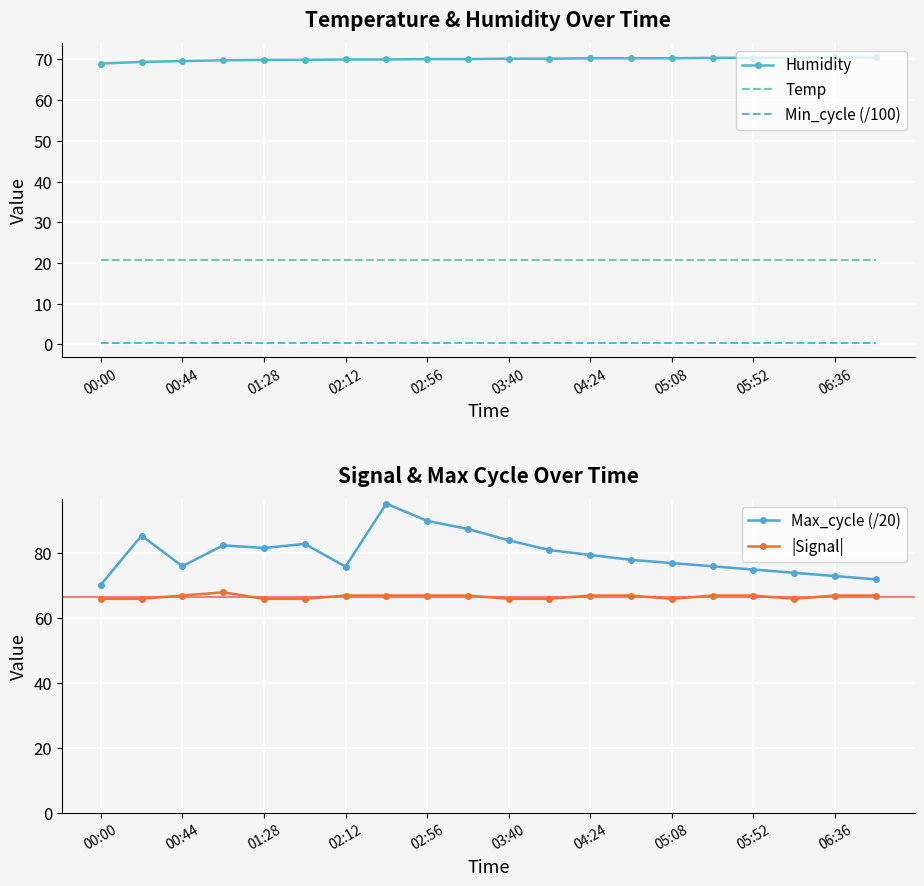

What is the minimum value for Max_cycle (/20)?

70.3